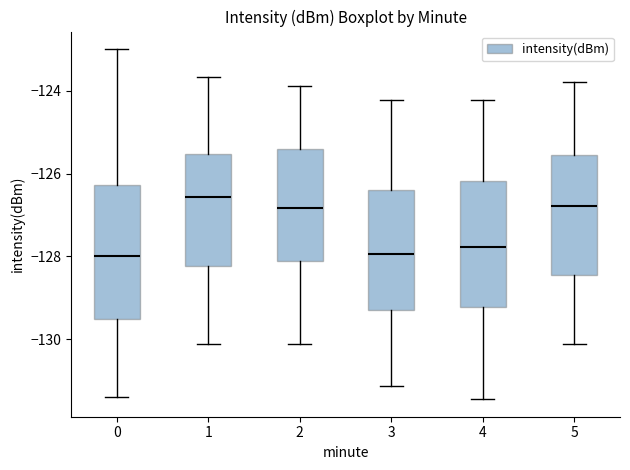

Which box has the highest median line?

1